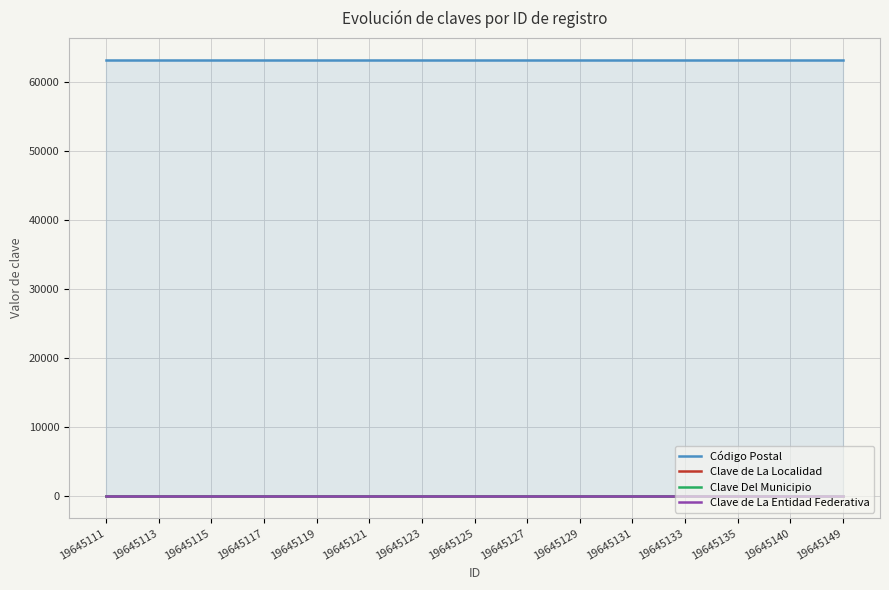

What is the lowest value of the Código Postal series?

63155